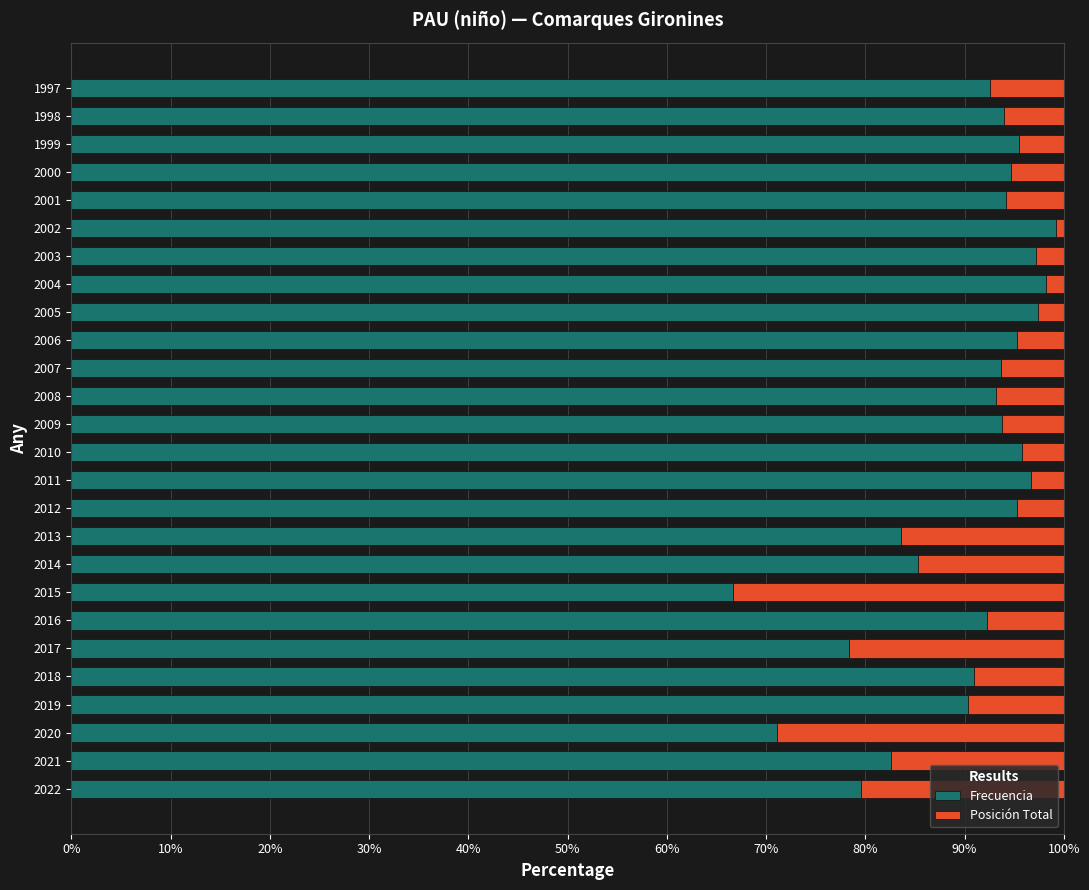

How many data points does each series have?

26